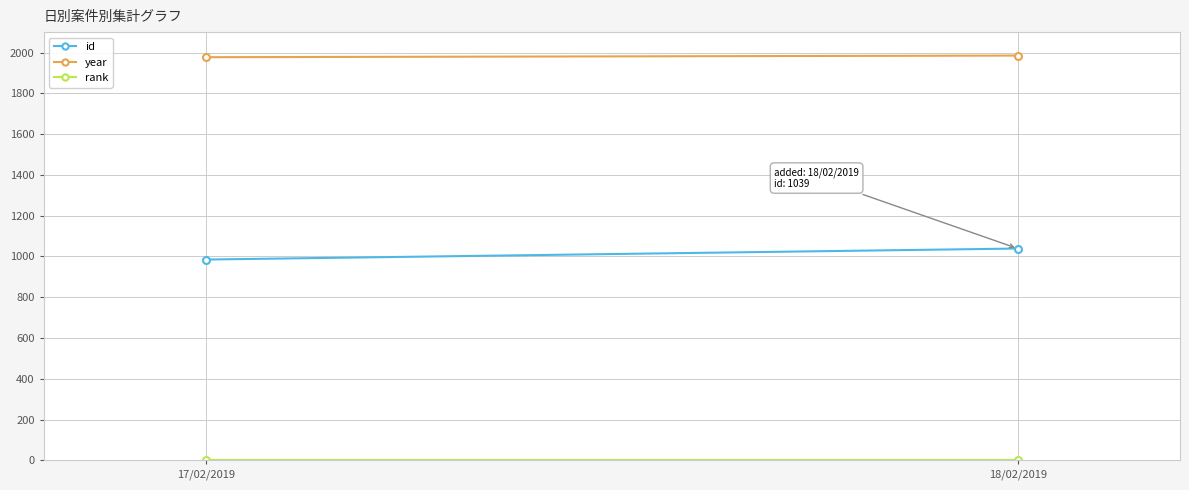

Between 17/02/2019 and 18/02/2019, which is larger?

18/02/2019